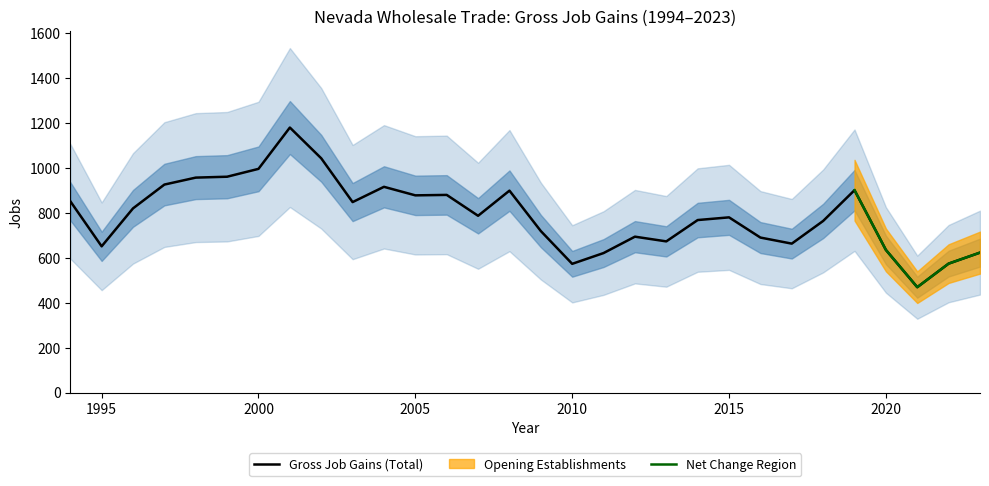

The value of Gross Job Gains (Total) at 2015 is 780. True or false?

True